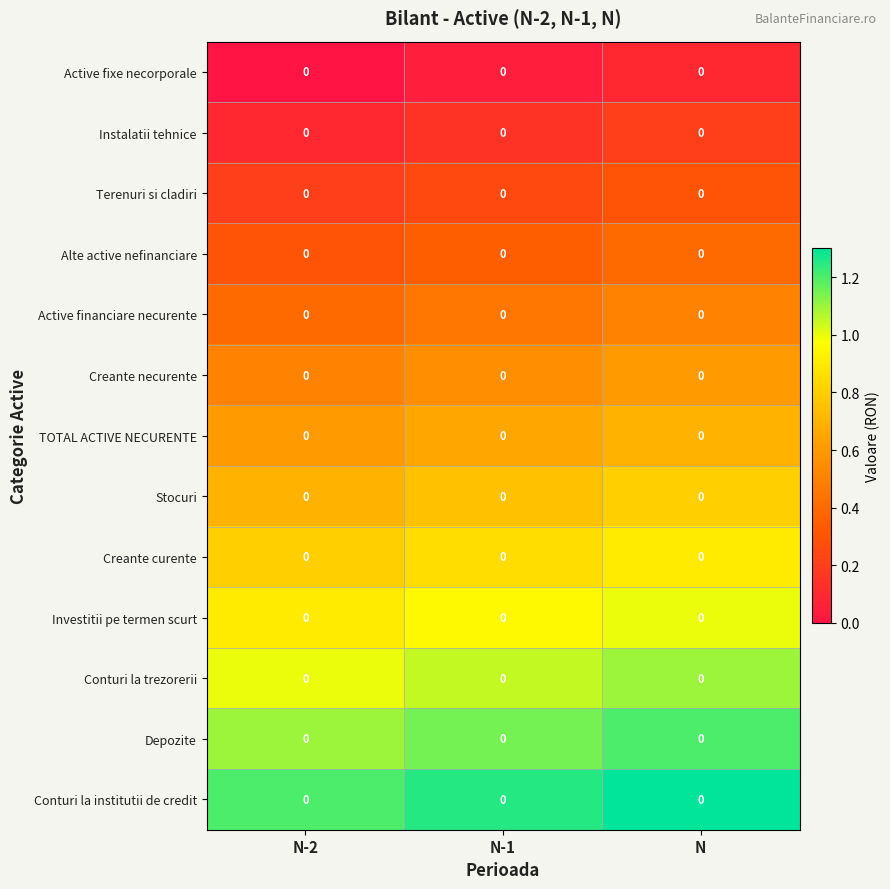

How many categories are shown in the chart?

3